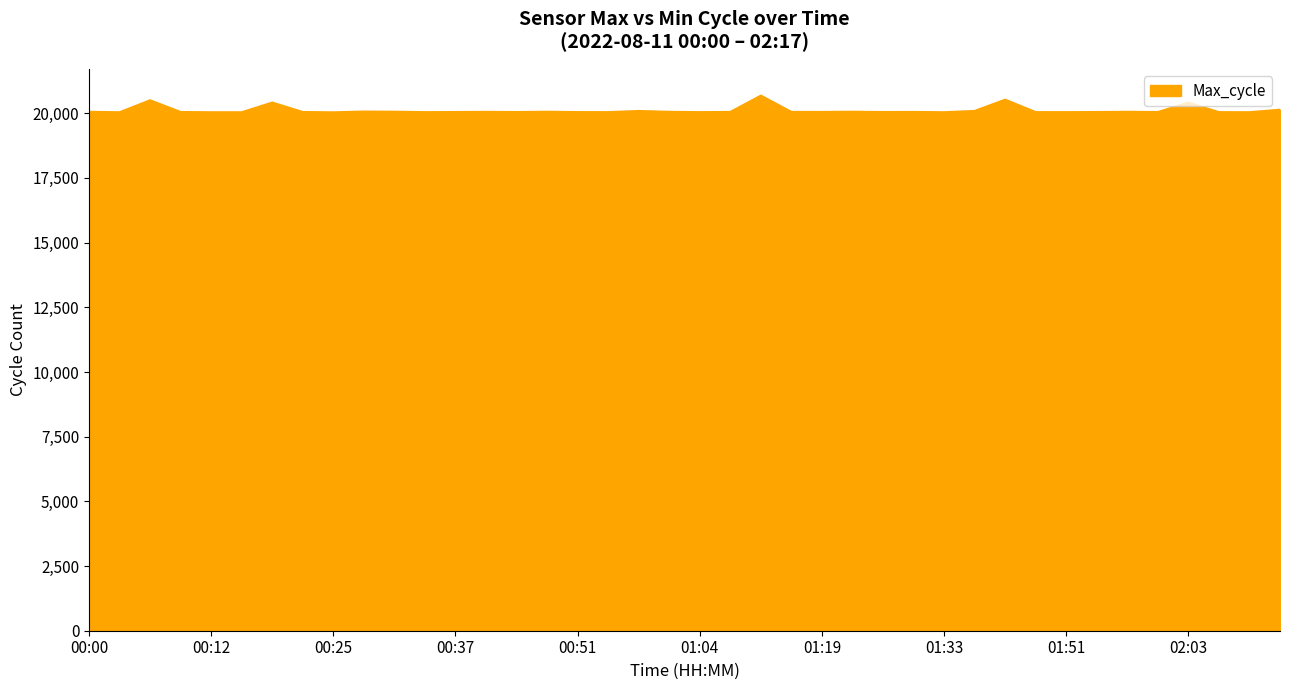

What is the greatest value displayed?

20683